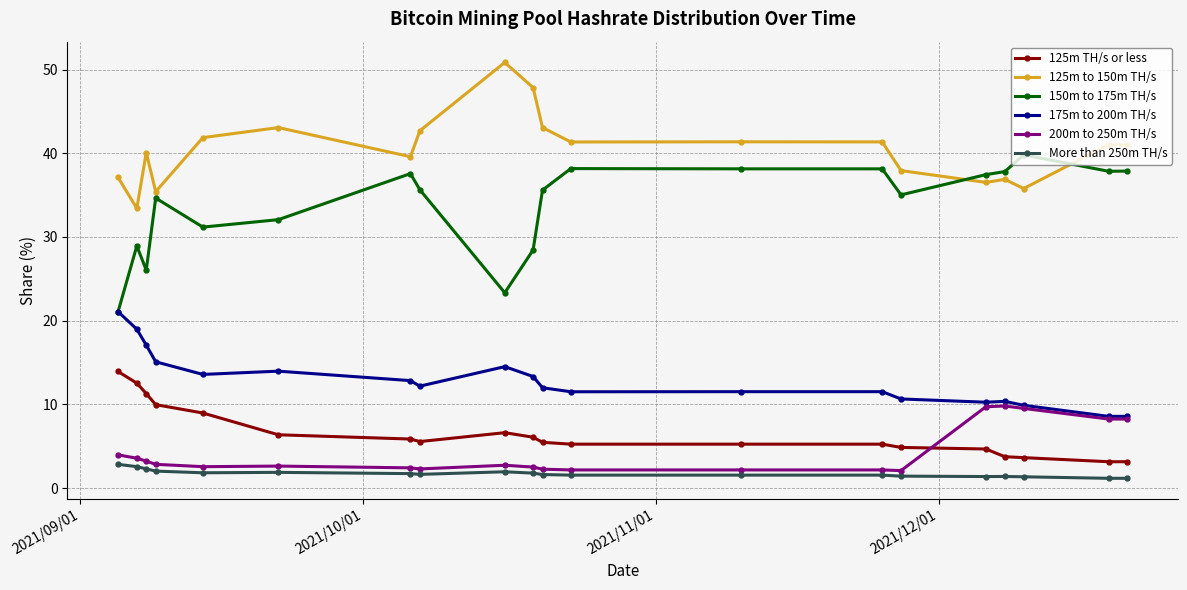

Which series has the largest total across all categories?

125m to 150m TH/s